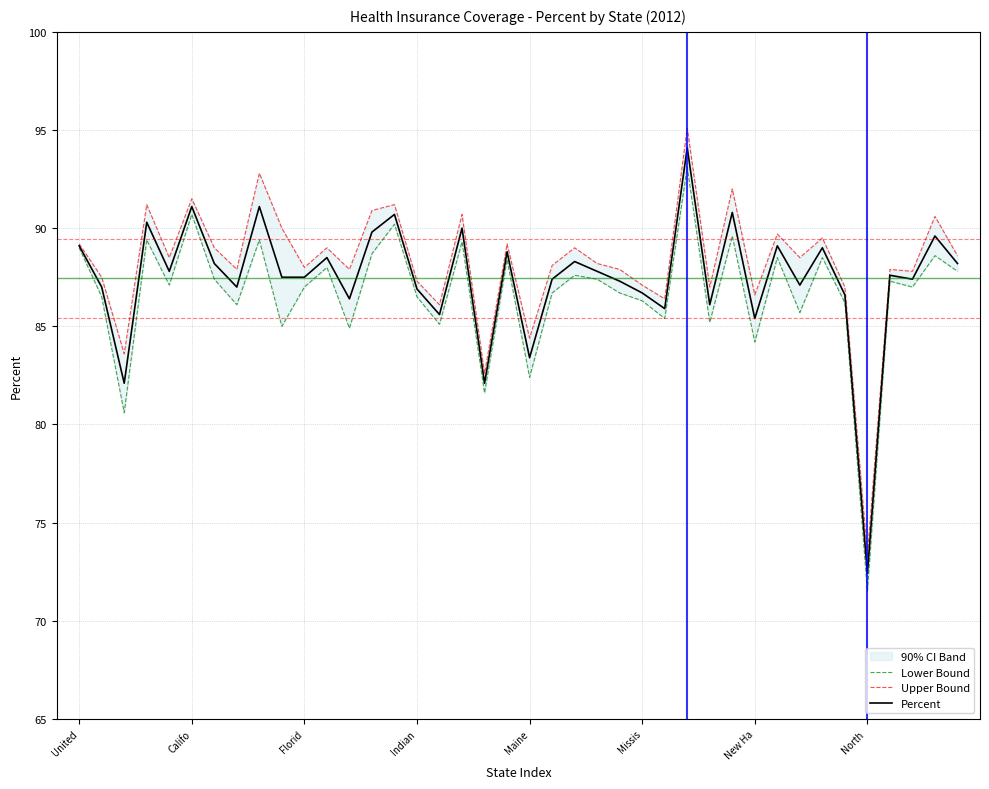

Which category has the lowest value in the Percent series?

North 